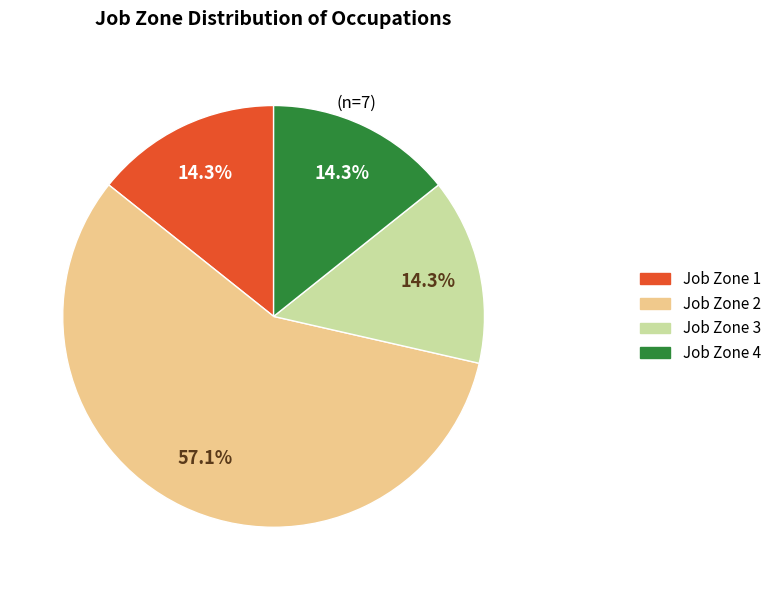

What percentage do Job Zone 3 and Job Zone 4 together represent?

28.6%